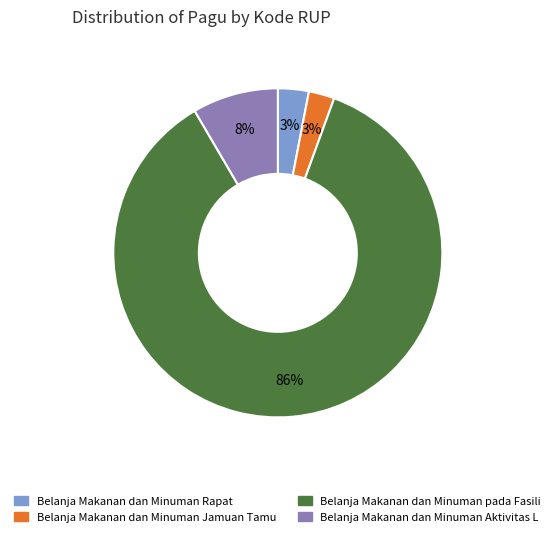

Does Belanja Makanan dan Minuman Jamuan Tamu account for over 50% of the chart?

No